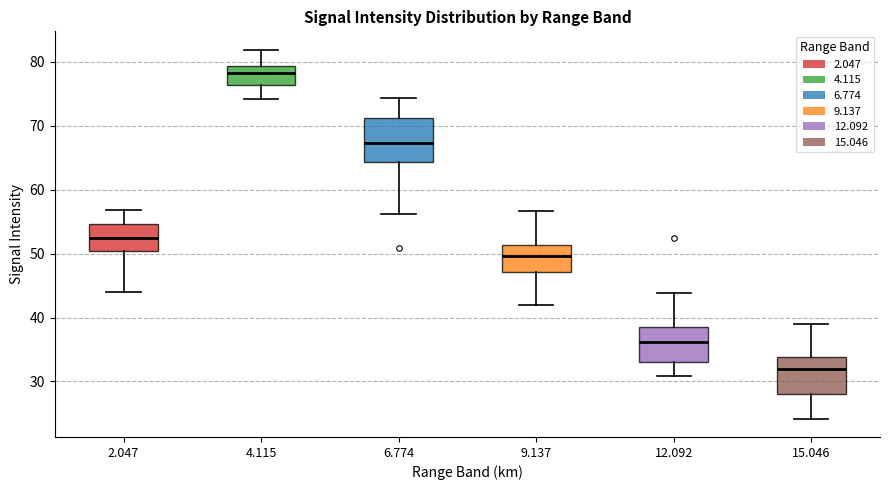

Which box has the highest median line?

4.115